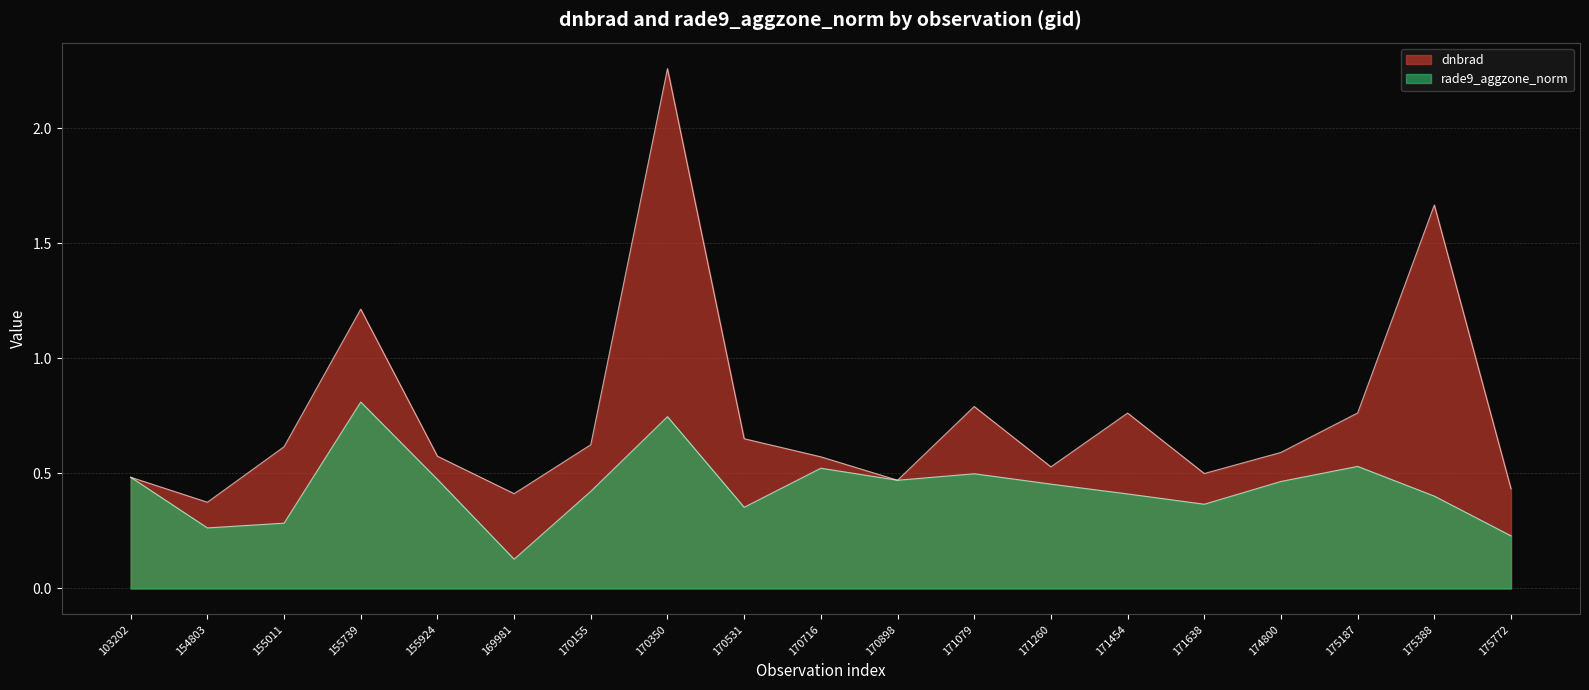

Is the value of dnbrad at 174800 greater than the value of rade9_aggzone_norm at 169981?

Yes